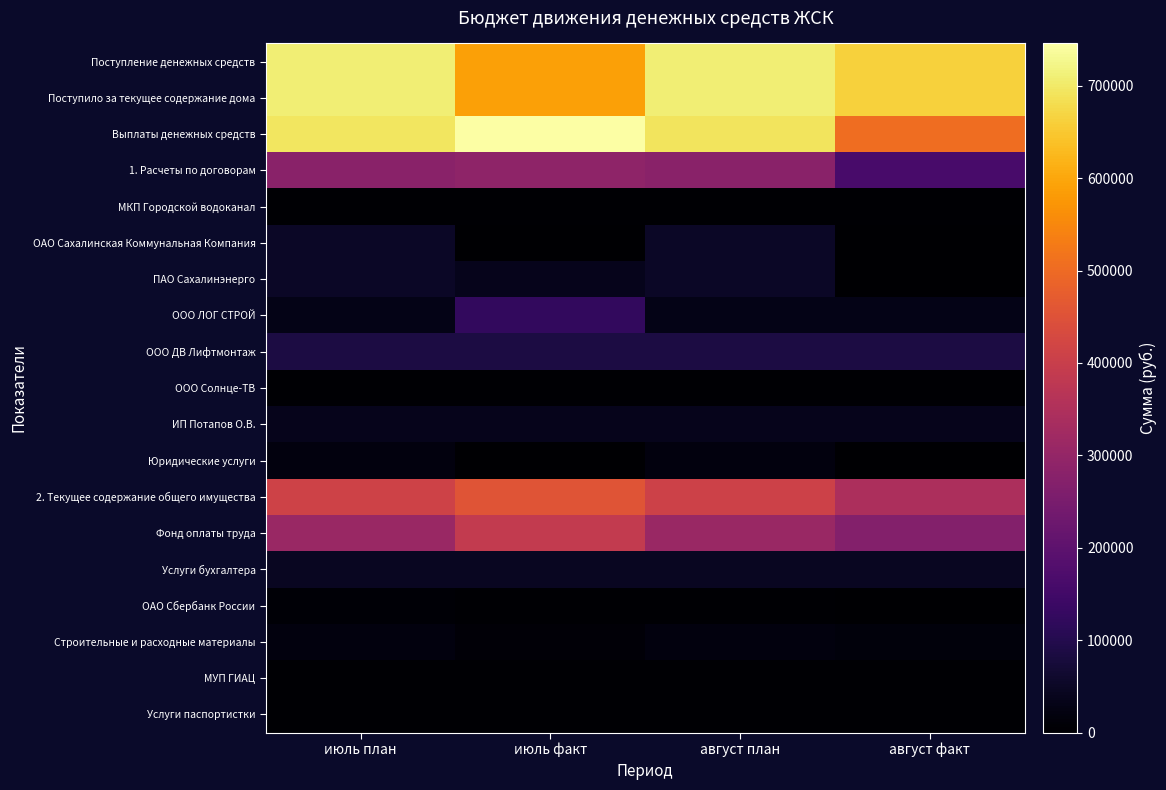

Count the number of categories in the chart.

4